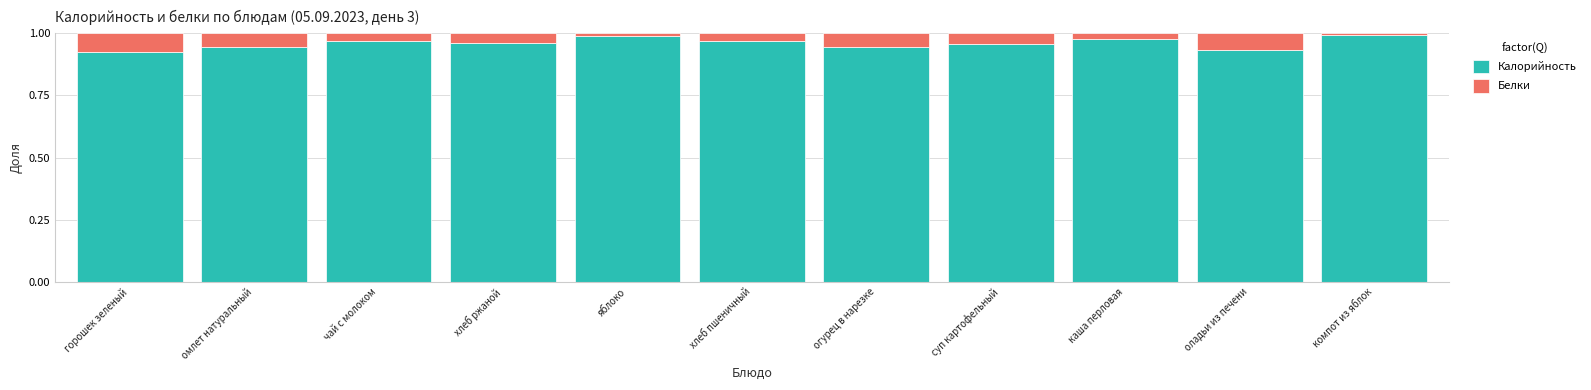

Count the number of data series in this chart.

2